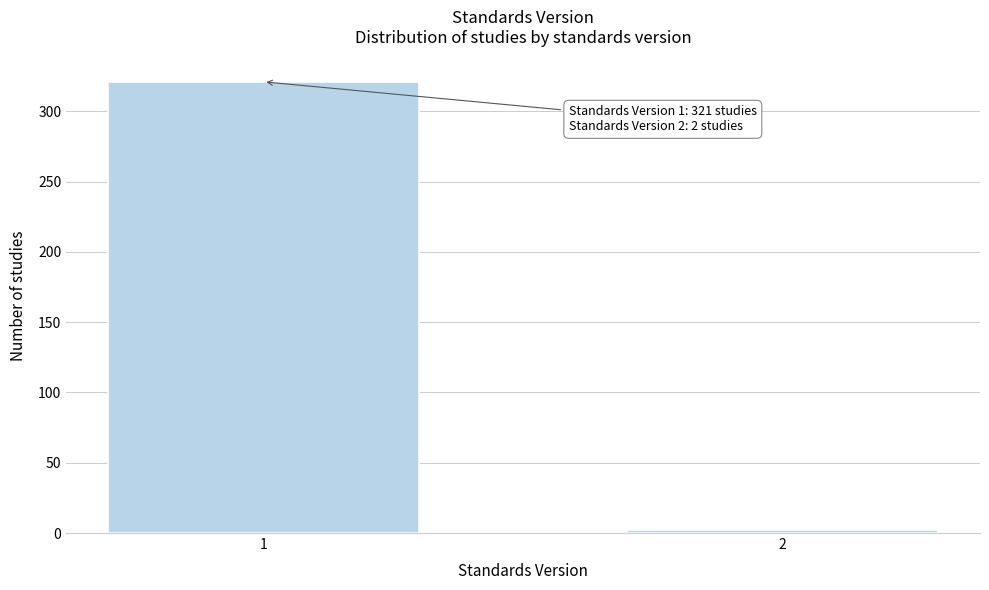

Reading left to right, what are all the values shown in this chart?

321	2